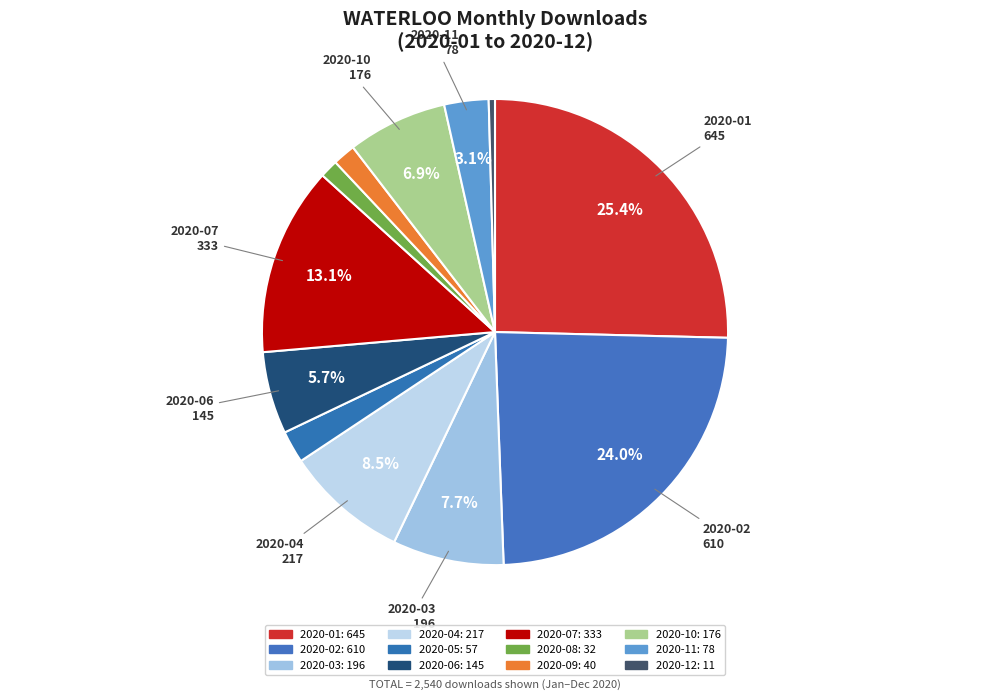

What portion of the pie excludes 2020-03?

92.3%